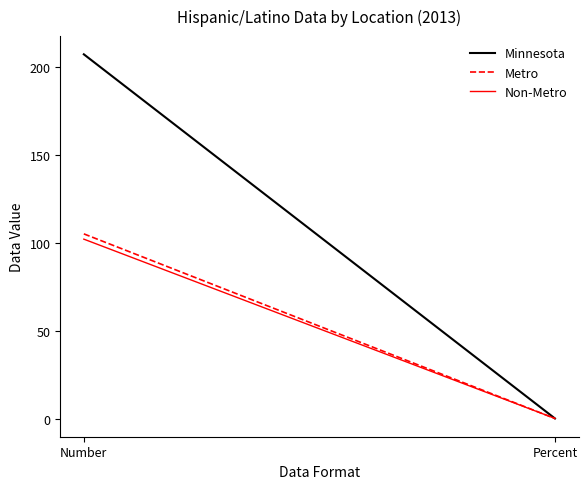

How many lines are shown in the chart?

3